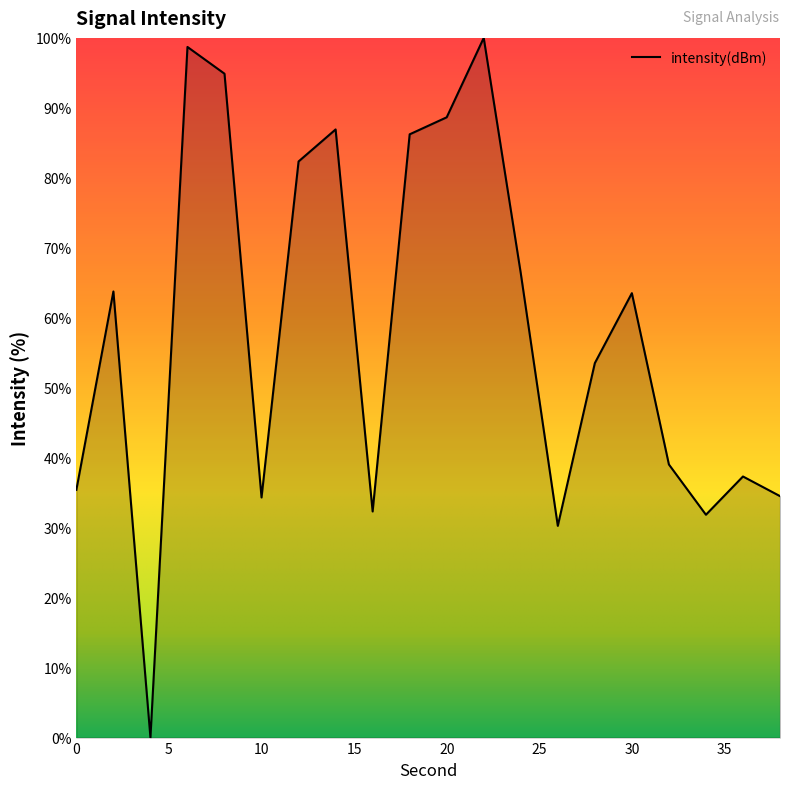

What is the greatest value displayed?

100.0